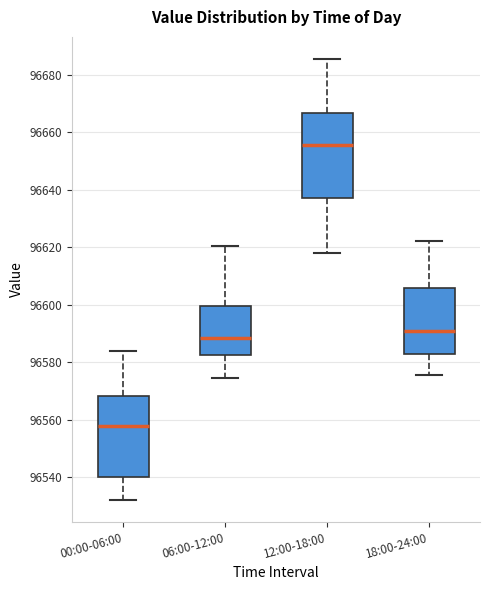

Which box's median line is the highest?

12:00-18:00